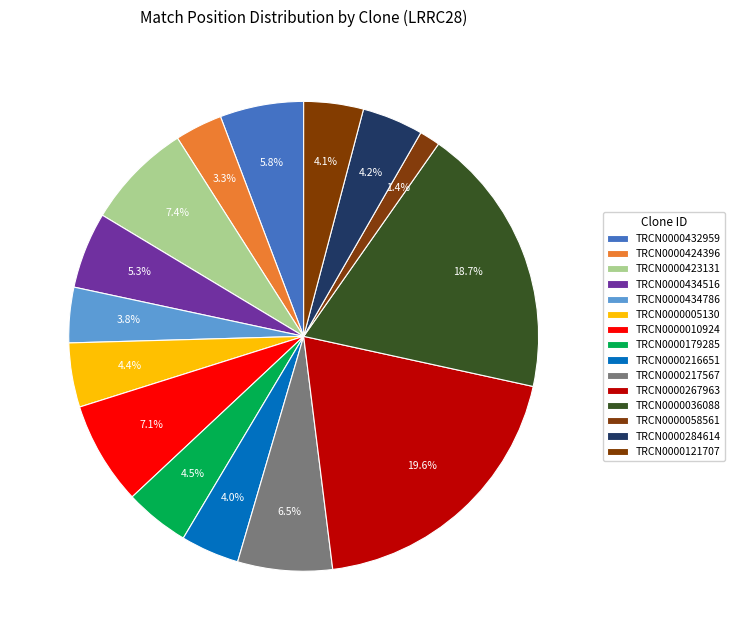

Count the number of slices in the pie.

15